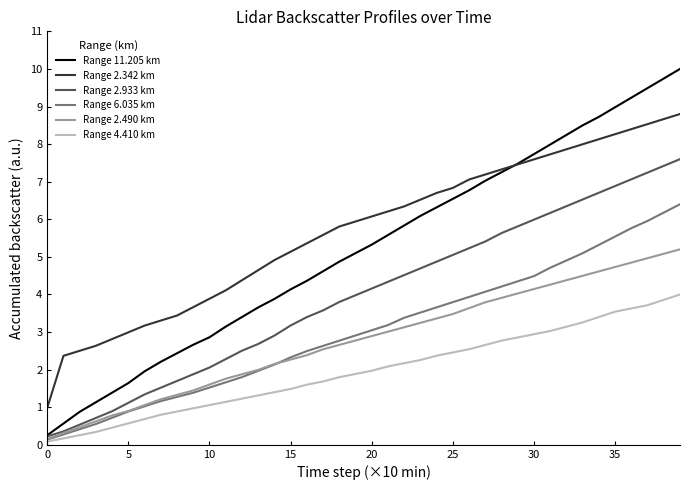

Which series has the widest spread of values?

Range 11.205 km